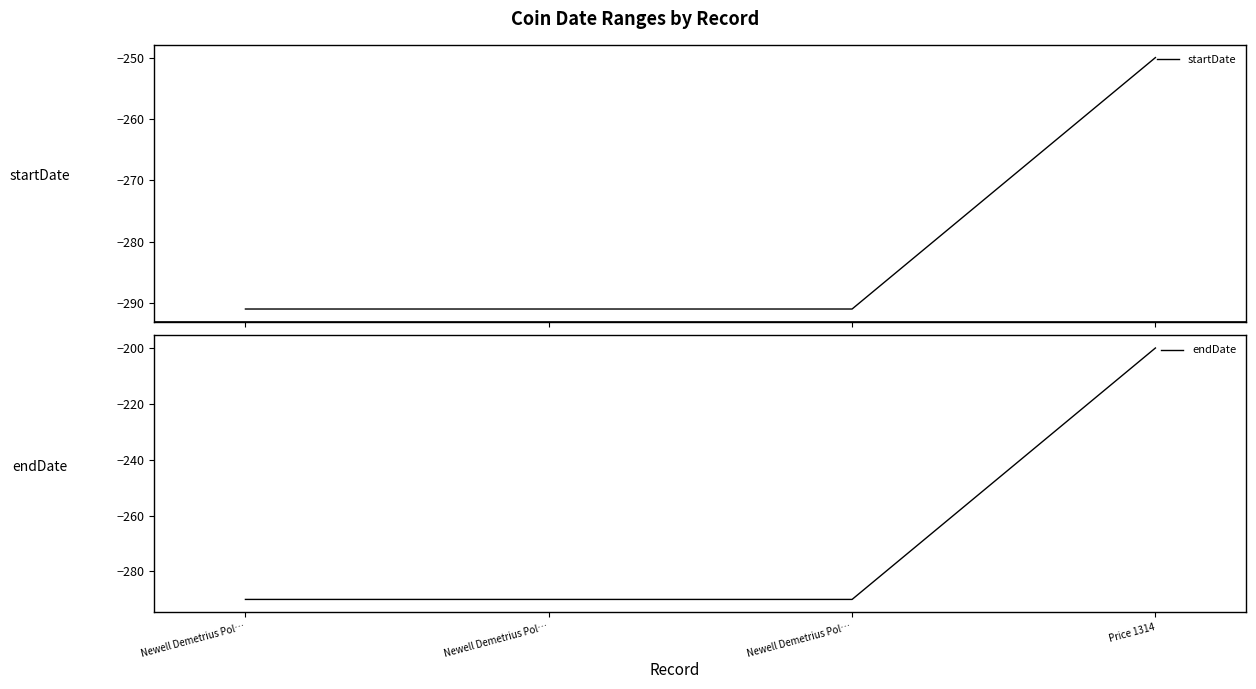

What is the total value across all series at Newell Demetrius Pol…?

-581